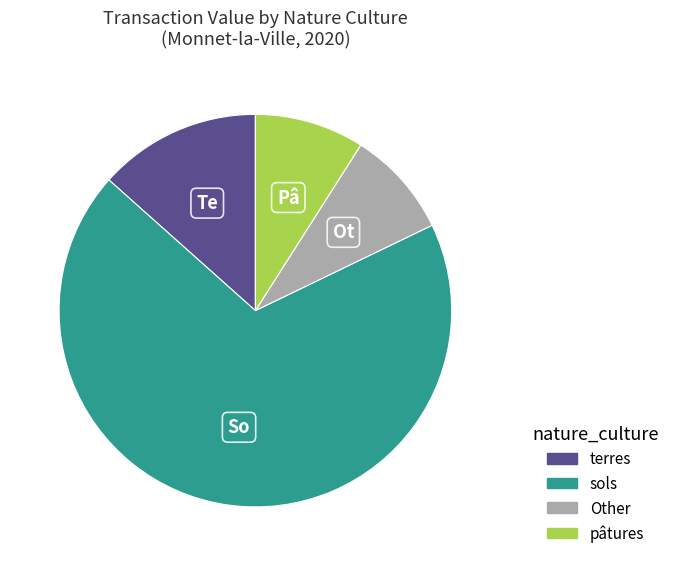

Is there any slice that represents more than half of the pie?

Yes